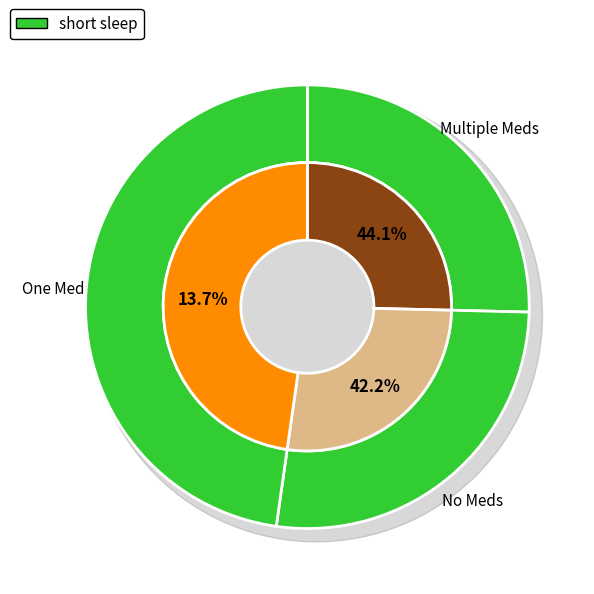

How many segments does this pie chart have?

3